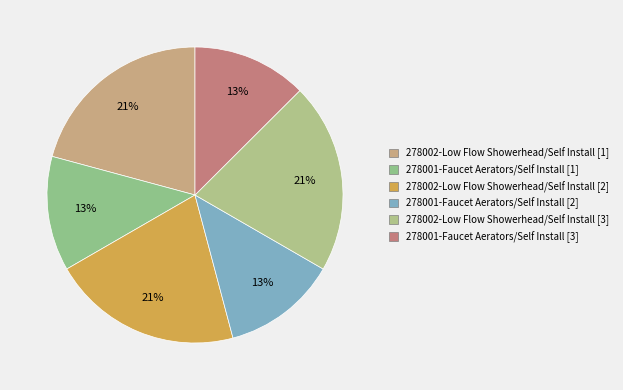

How many segments does this pie chart have?

6